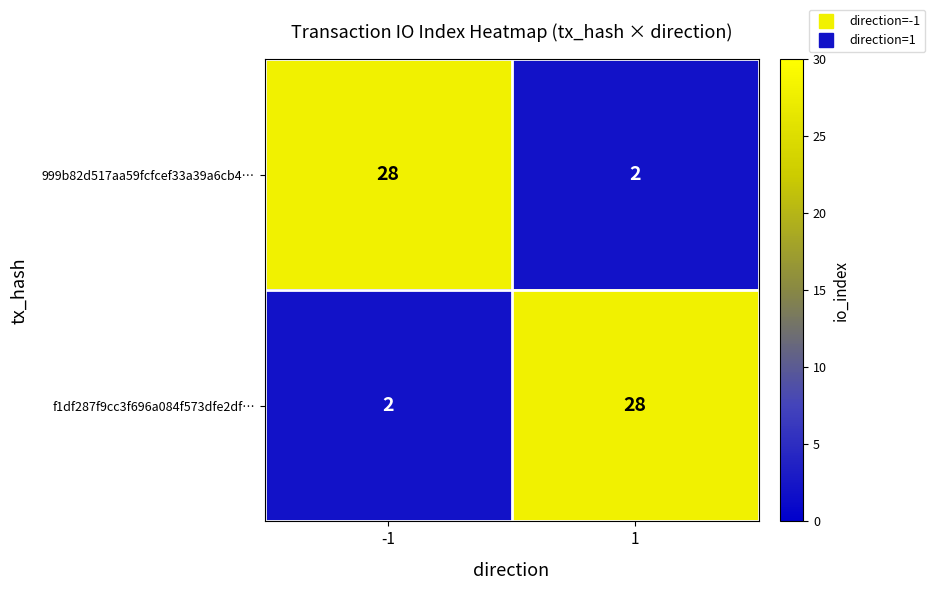

What is the difference between the highest and lowest values at 1?

26